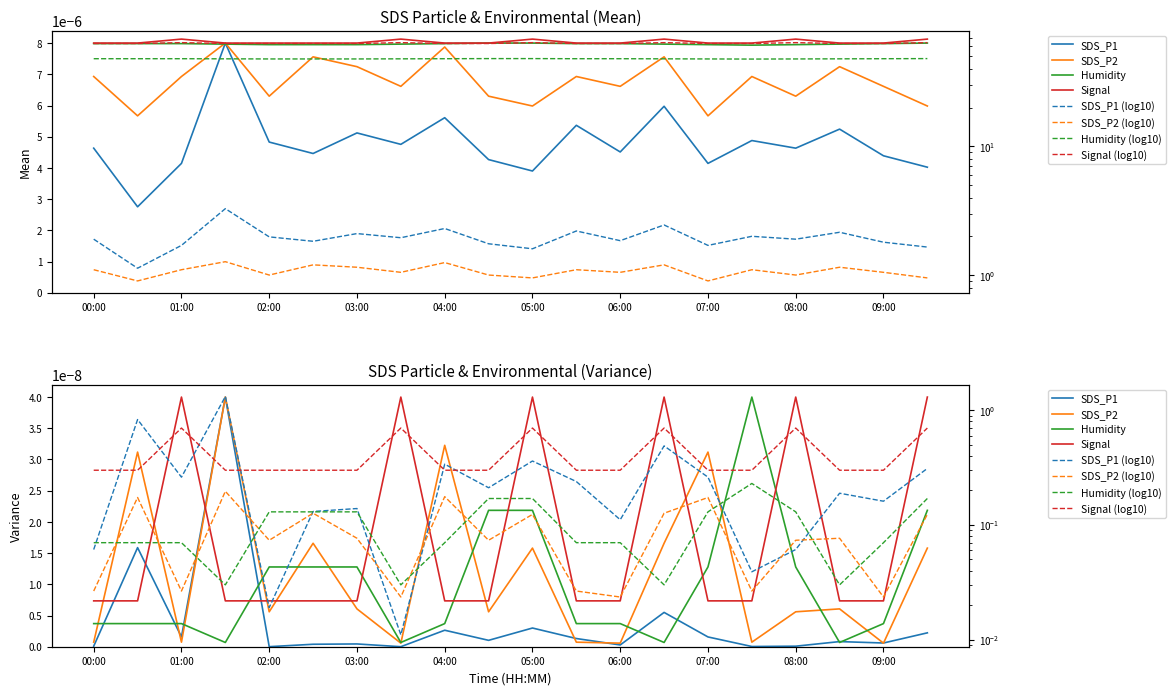

Reading left to right, list all the values displayed in this chart.

SDS_P1: 0.0	0.0	0.0	0.0	0.0	0.0	0.0	0.0	0.0	0.0	0.0	0.0	0.0	0.0	0.0	0.0	0.0	0.0	0.0	0.0
SDS_P2: 0.0	0.0	0.0	0.0	0.0	0.0	0.0	0.0	0.0	0.0	0.0	0.0	0.0	0.0	0.0	0.0	0.0	0.0	0.0	0.0
Humidity: 0.0	0.0	0.0	0.0	0.0	0.0	0.0	0.0	0.0	0.0	0.0	0.0	0.0	0.0	0.0	0.0	0.0	0.0	0.0	0.0
Signal: 0.0	0.0	0.0	0.0	0.0	0.0	0.0	0.0	0.0	0.0	0.0	0.0	0.0	0.0	0.0	0.0	0.0	0.0	0.0	0.0